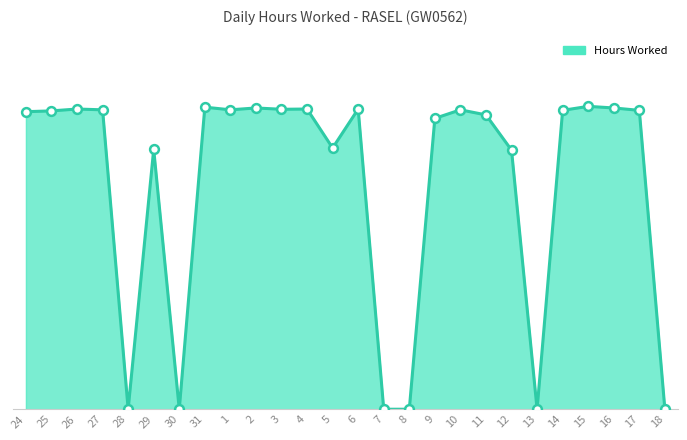

What is the ratio of the value at 1 to the value at 10?

1.0